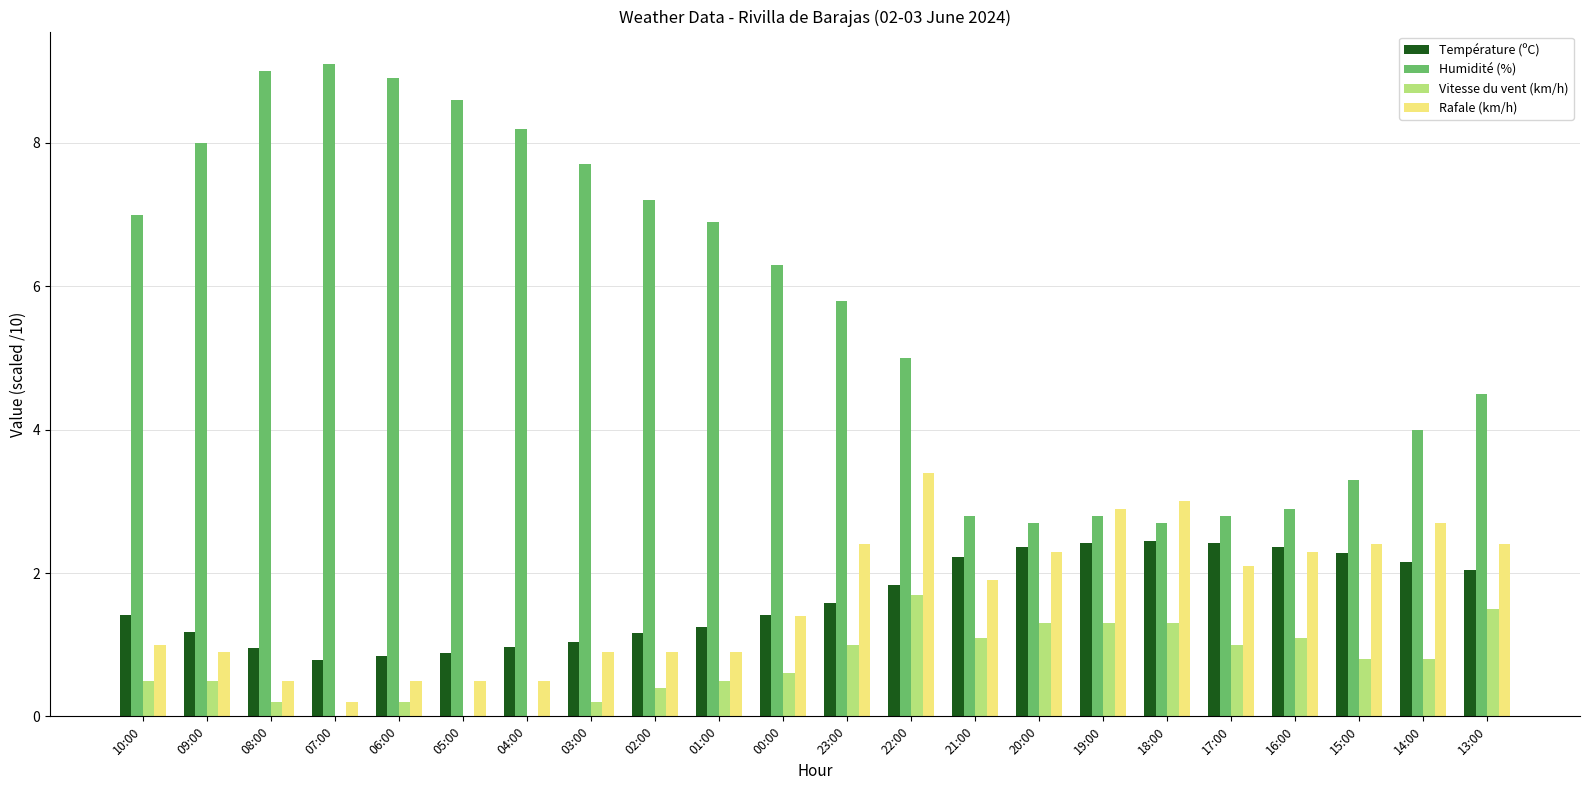

Is the value of Vitesse du vent (km/h) at 01:00 greater than the value of Humidité (%) at 15:00?

No